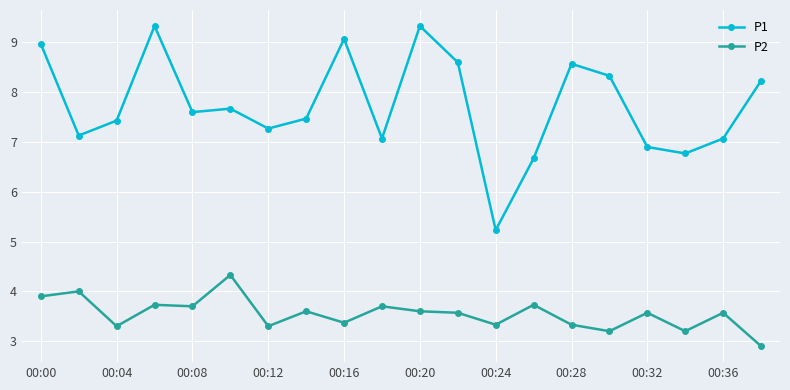

Does the chart display data point markers on the line(s)?

Yes